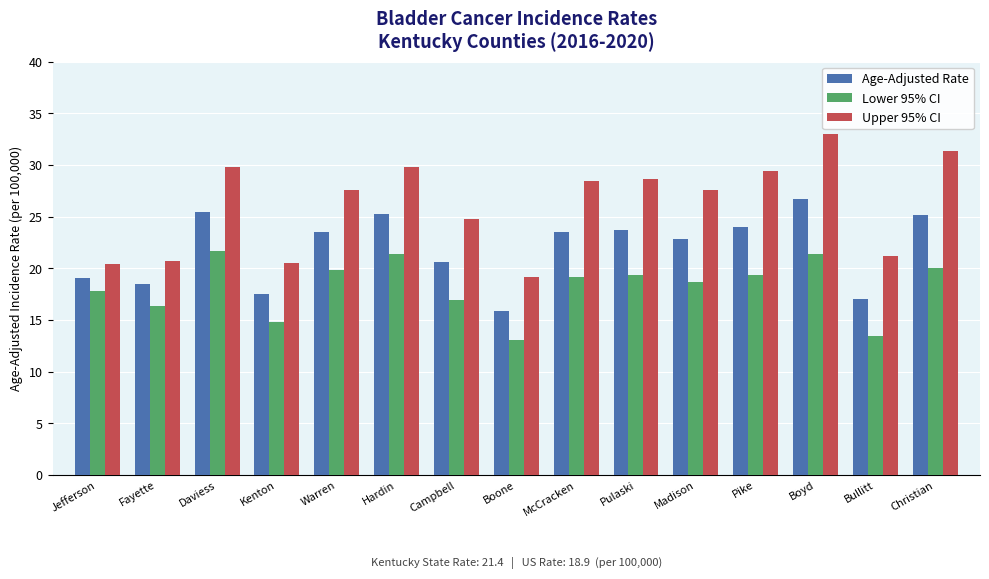

At which category is the sum across all series the highest?

Boyd